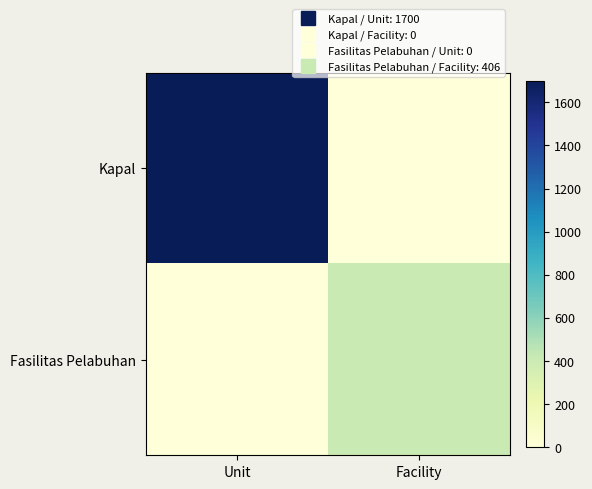

Reading right to left, what are all the values shown in this chart?

Kapal: Facility=0	Unit=1700
Fasilitas Pelabuhan: Facility=406	Unit=0